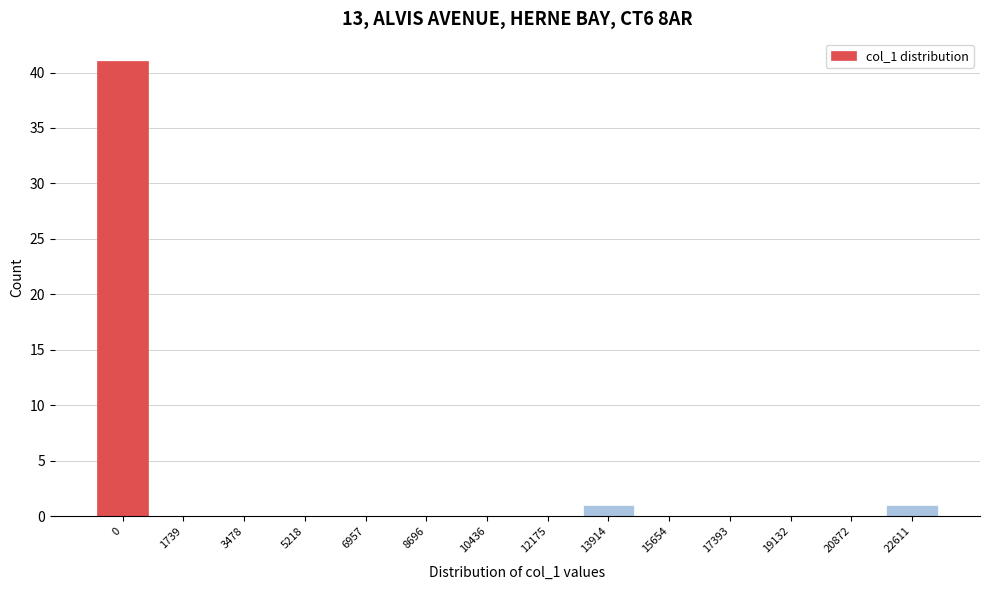

Reading right to left, list all the values displayed in this chart.

22611=1	20872=0	19132=0	17393=0	15654=0	13914=1	12175=0	10436=0	8696=0	6957=0	5218=0	3478=0	1739=0	0=41